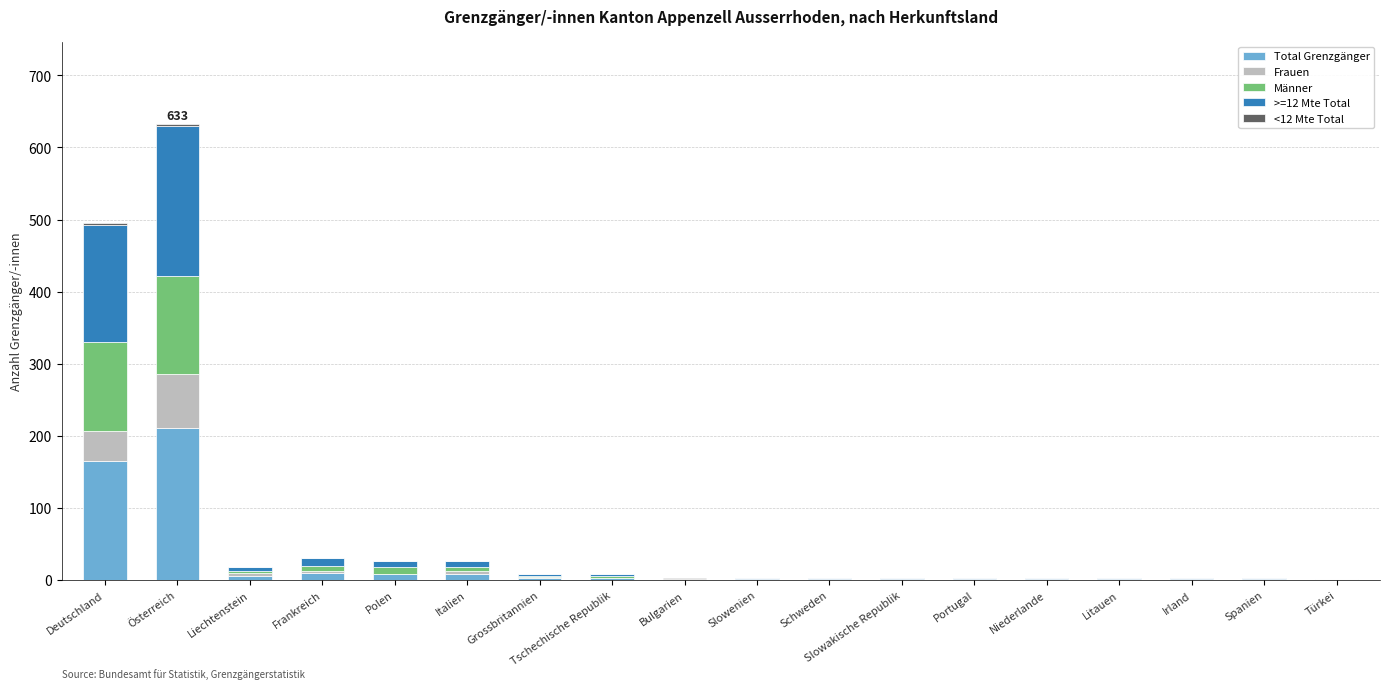

At which category is the sum across all series the highest?

Österreich